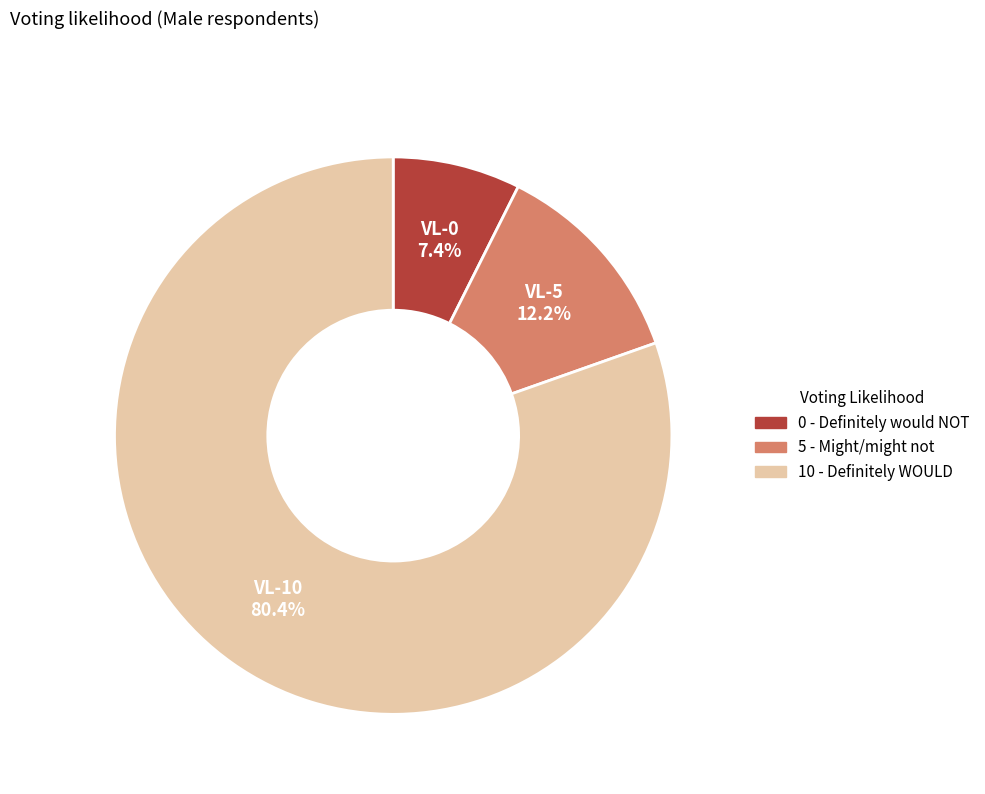

Is there a majority slice in this chart?

Yes